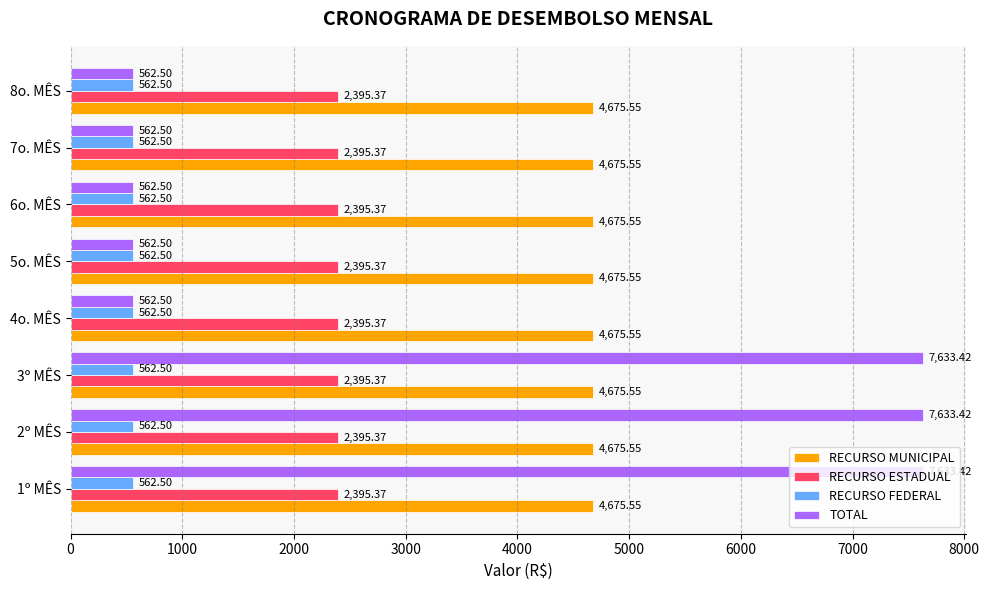

What is the sum of all RECURSO MUNICIPAL values?

37404.4